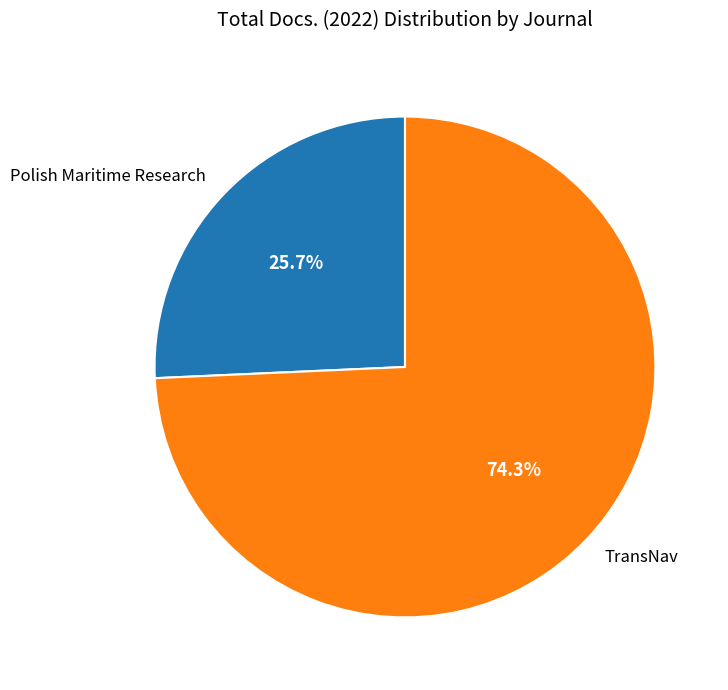

Which slice is the largest?

TransNav